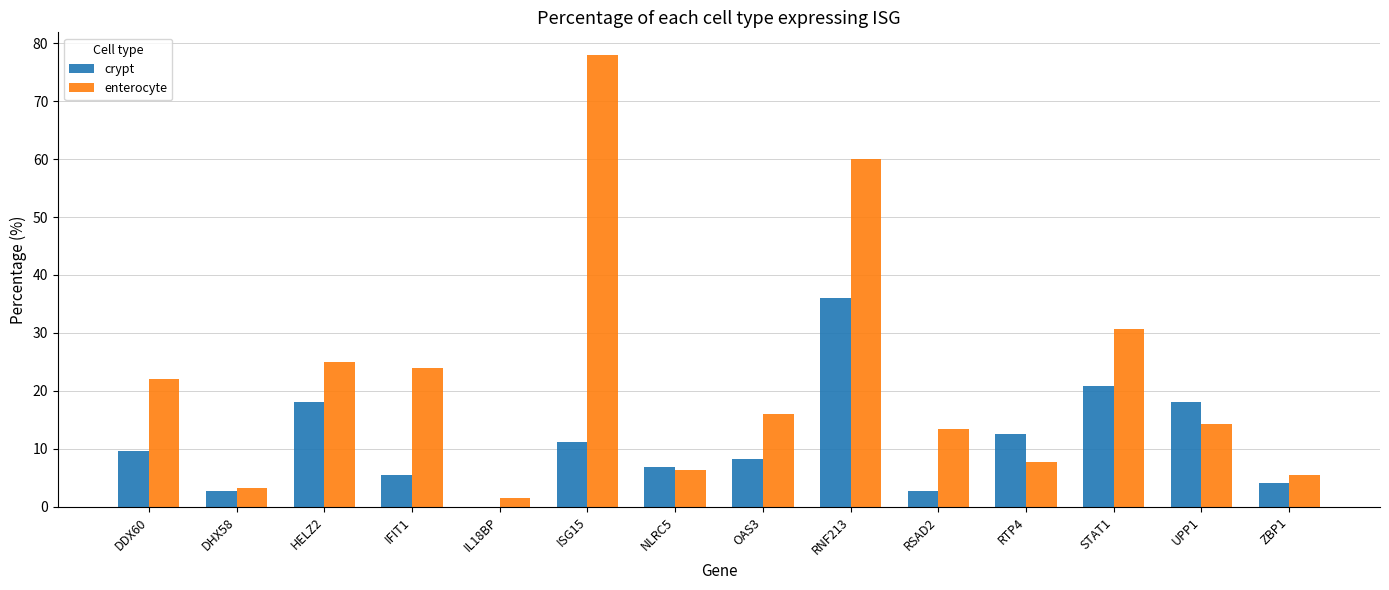

The enterocyte series shows 5.1 at RSAD2. True or false?

False